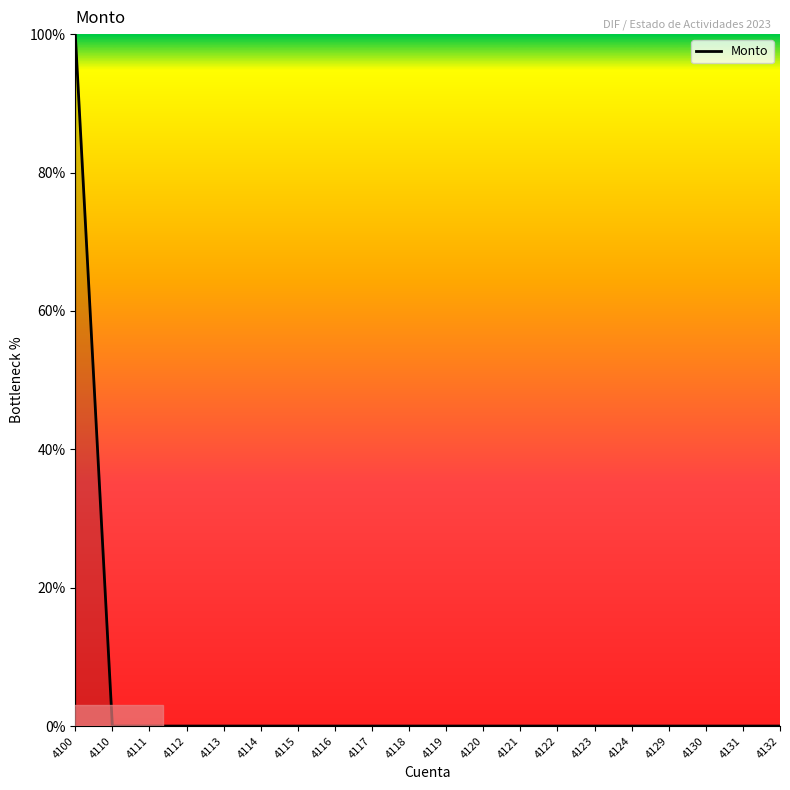

Reading right to left, list all the values displayed in this chart.

4132=0	4131=0	4130=0	4129=0	4124=0	4123=0	4122=0	4121=0	4120=0	4119=0	4118=0	4117=0	4116=0	4115=0	4114=0	4113=0	4112=0	4111=0	4110=0	4100=100